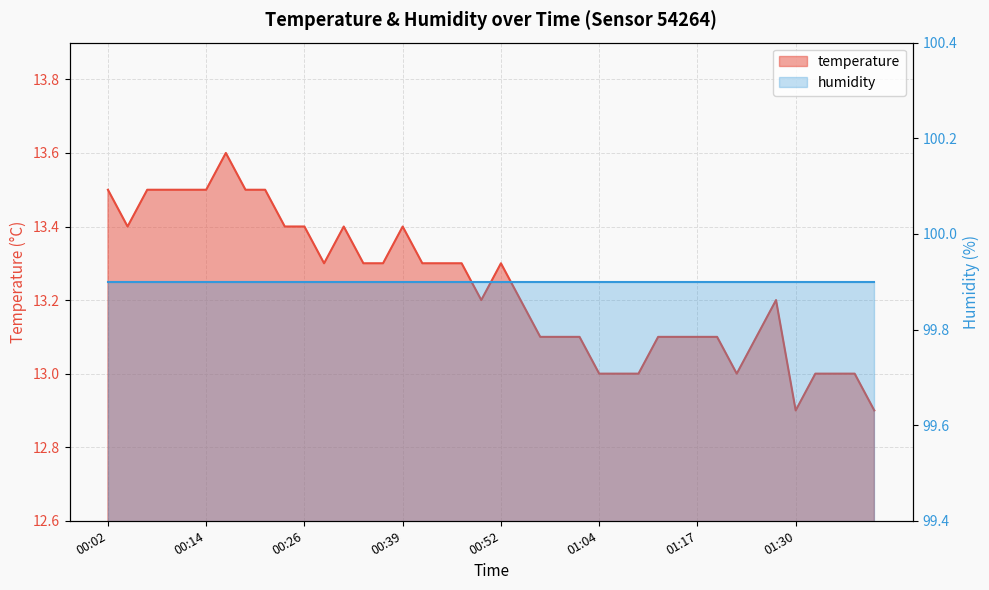

Is it true that the value at 00:02 is 17.6?

False